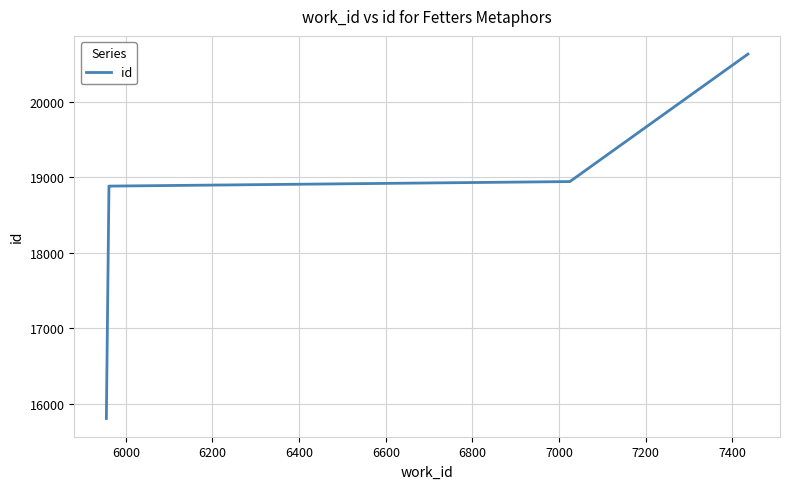

What is the sum of all values?

93136